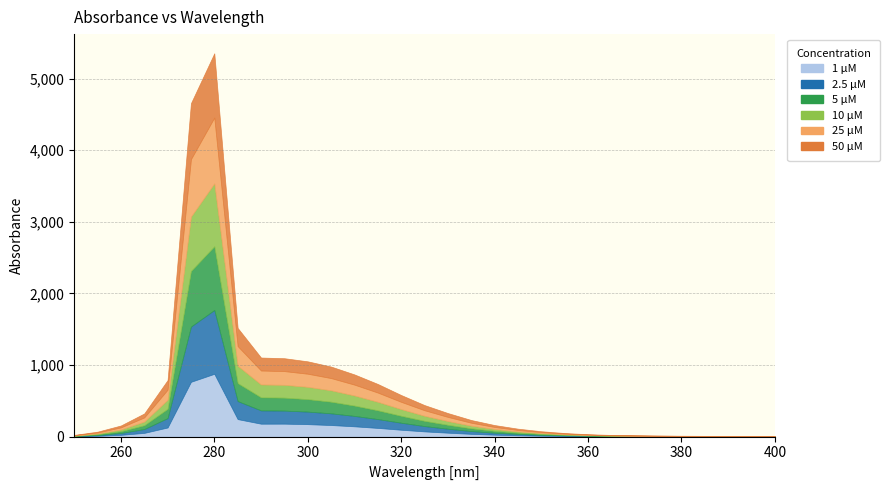

At which category is the sum across all series the highest?

280